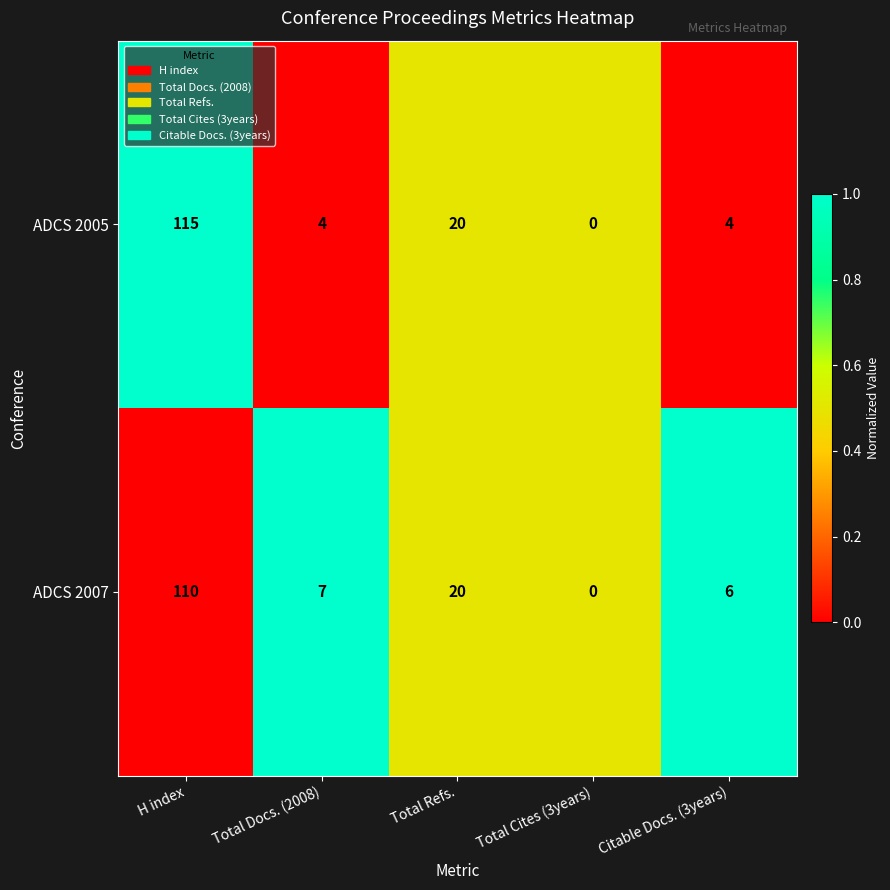

Rank the categories by ADCS 2007 value from lowest to highest.

Total Cites (3years), Citable Docs. (3years), Total Docs. (2008), Total Refs., H index